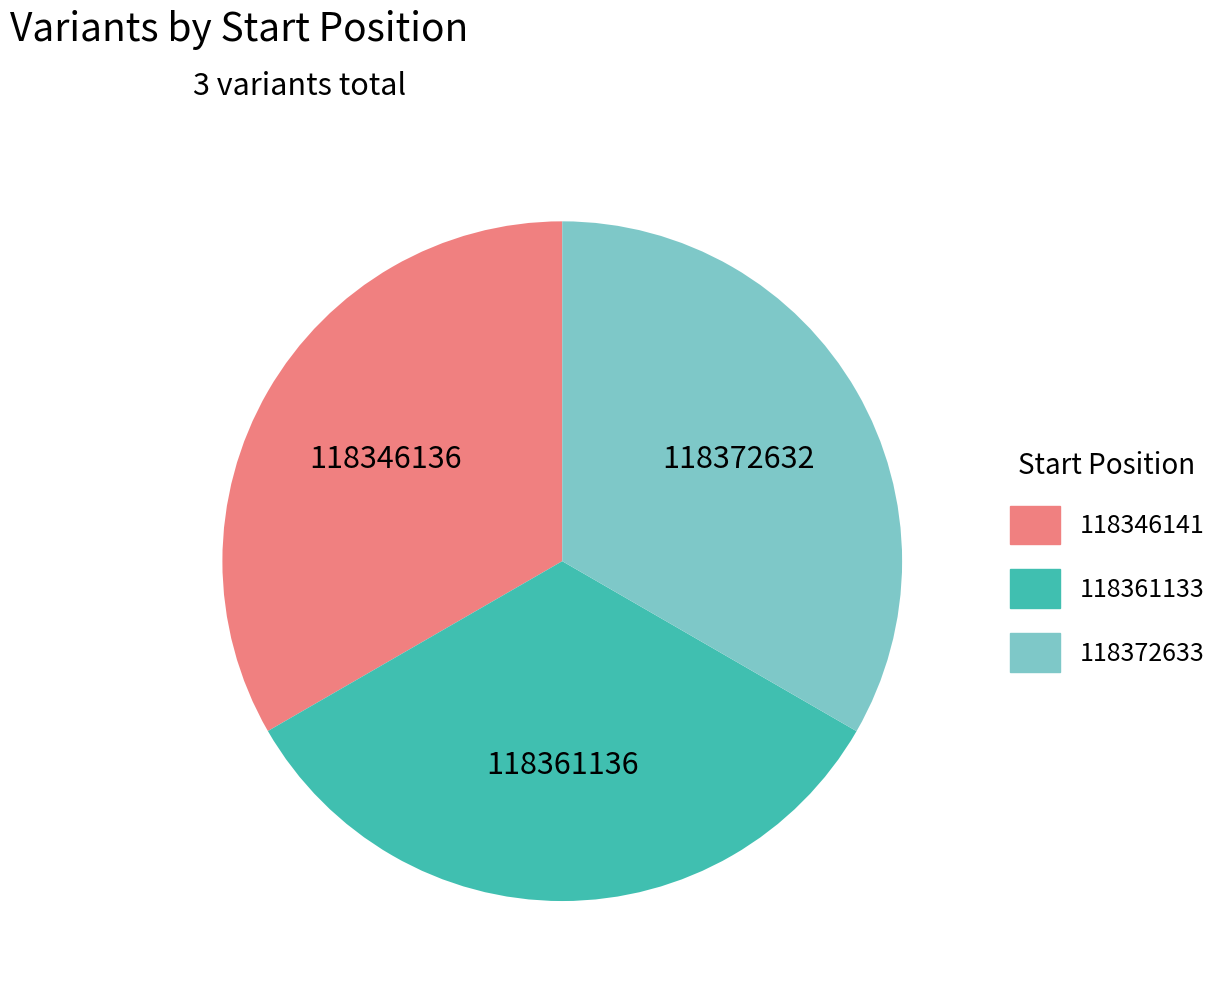

The 118346141 slice represents 20% of the pie. True or false?

False